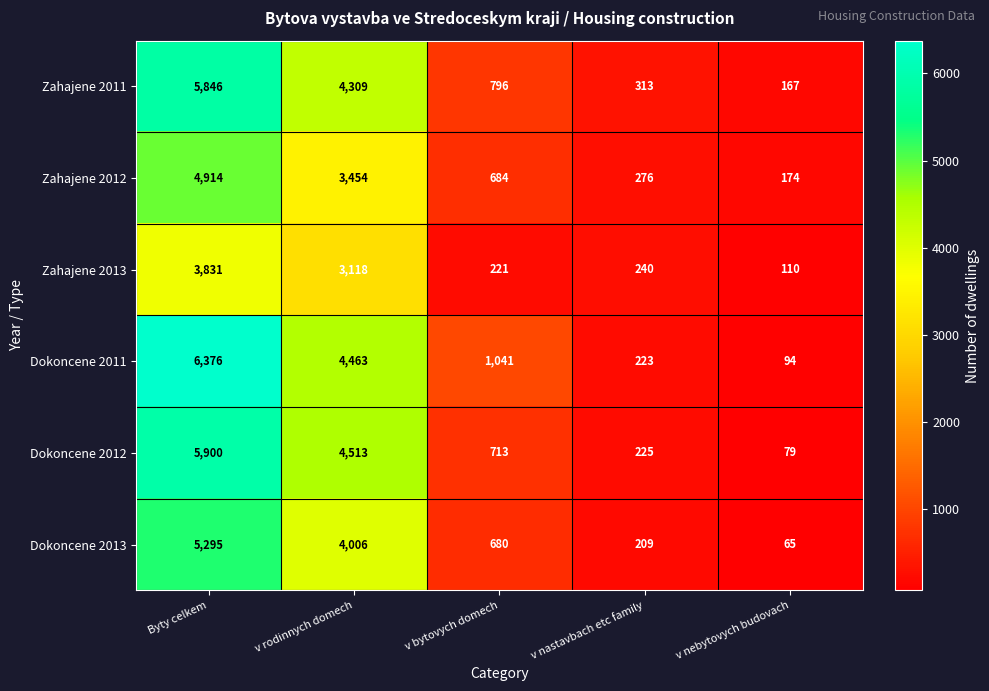

At how many categories does at least one series exceed 5930?

1